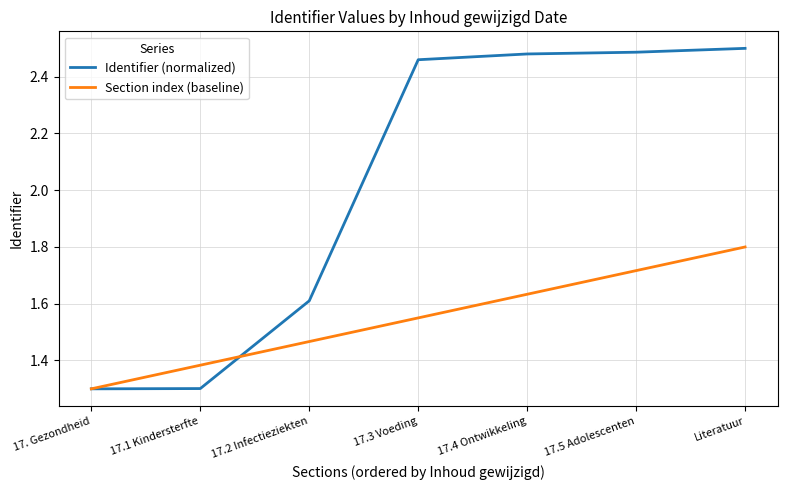

Is this an area chart (filled region under the line)?

No